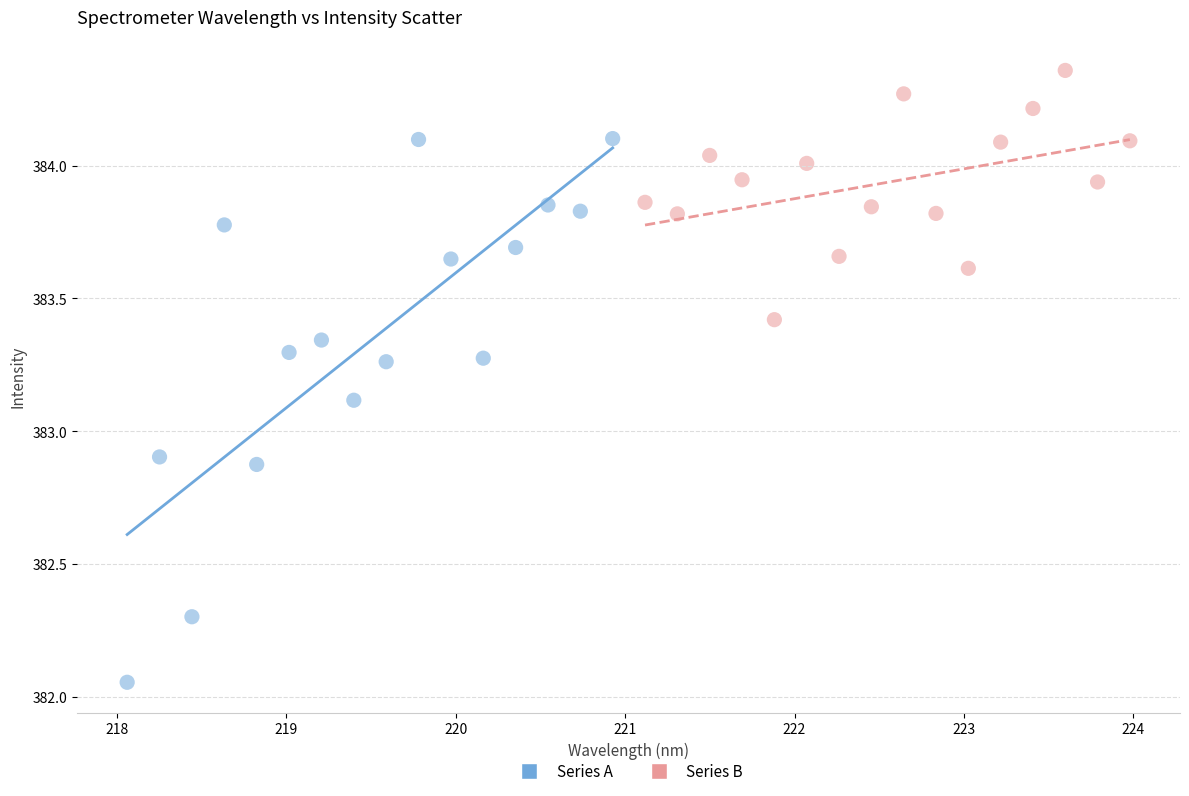

Which series has the widest spread of Y values?

Series A